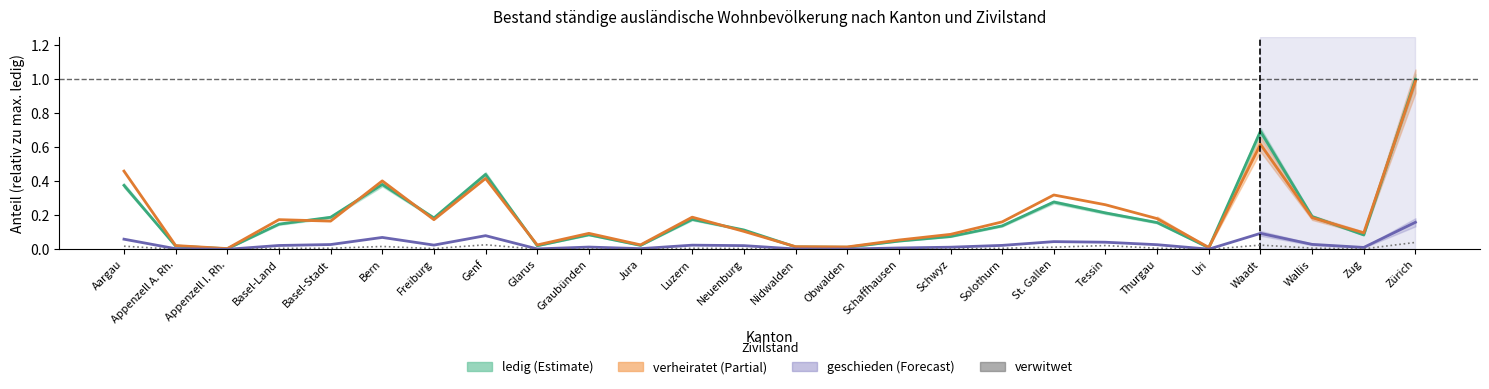

In verheiratet, how many points are higher than both neighbors (excluding endpoints)?

7